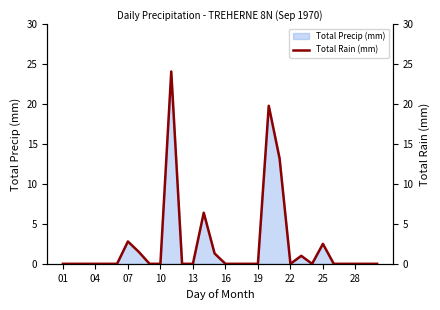

True or false: Total Precip (mm) has a value of 1.1 at 25.

False